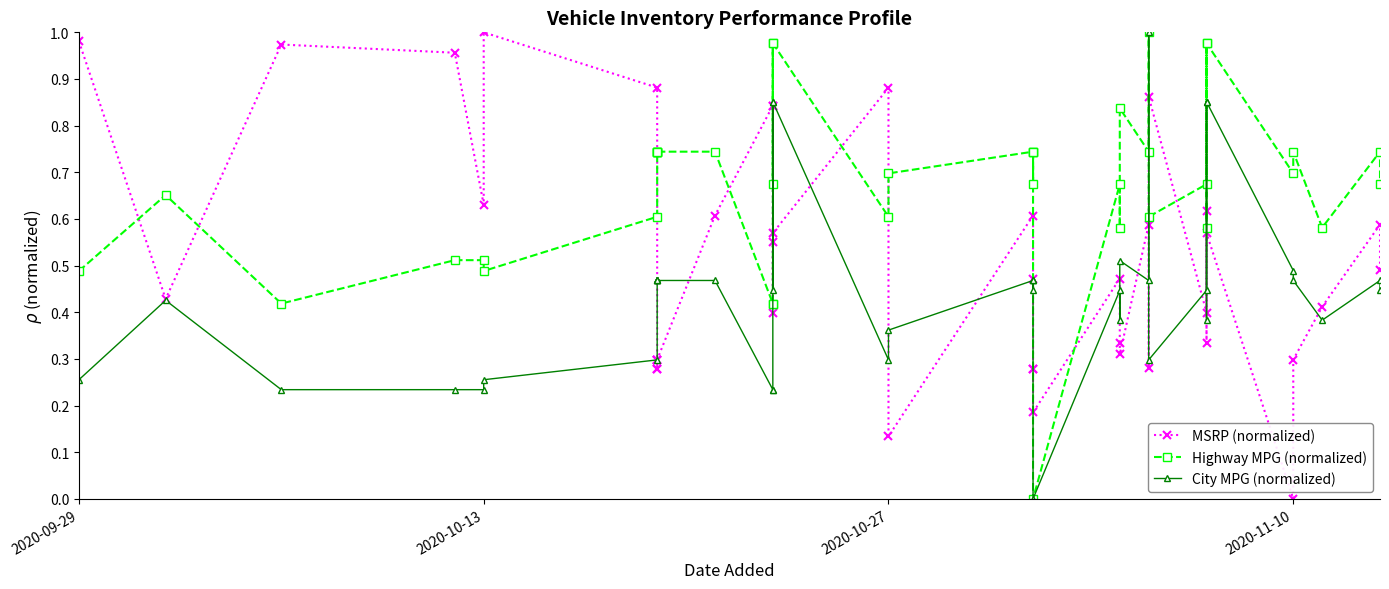

True or false: Highway MPG (normalized) and City MPG (normalized) intersect in this chart.

False